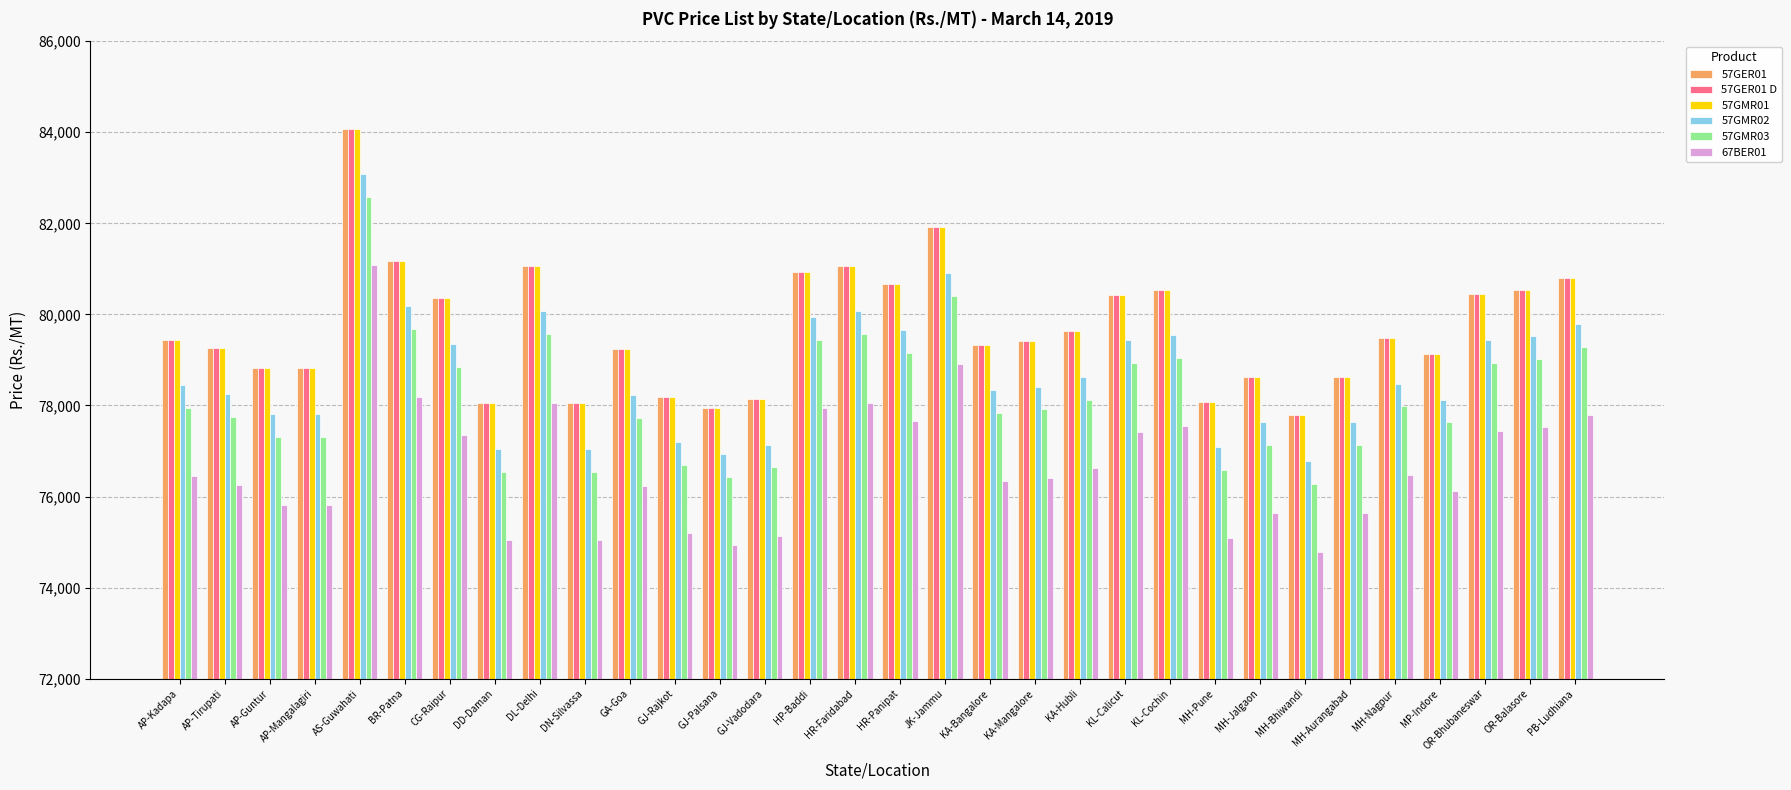

What is the sum of the 57GER01 D values at GJ-Vadodara and JK-Jammu?

160050